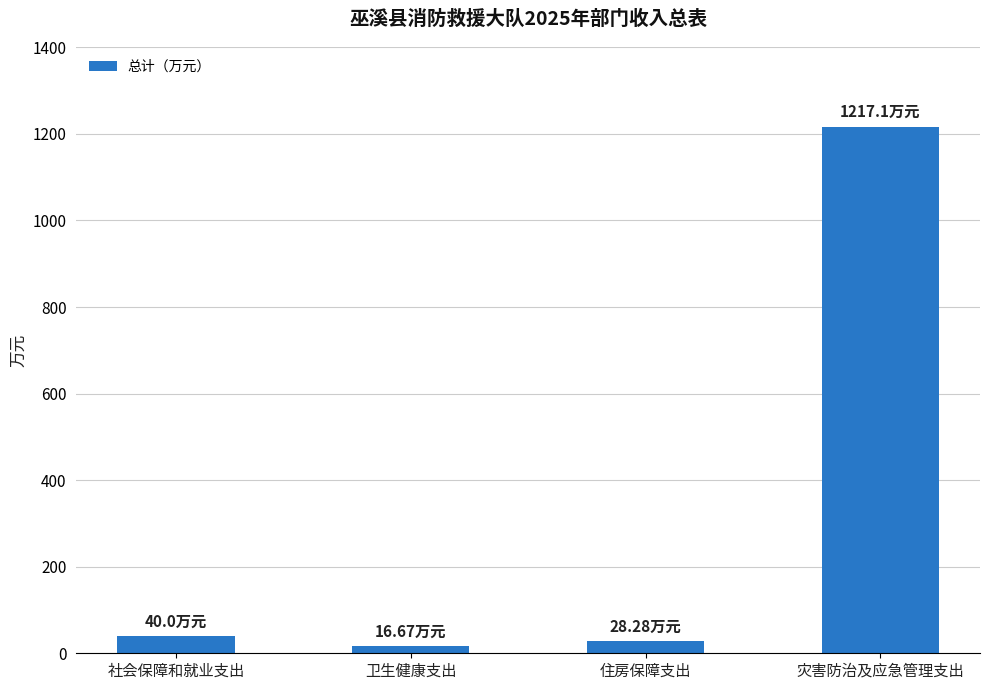

Reading left to right, extract all data points from this chart.

40.0	16.7	28.3	1217.1